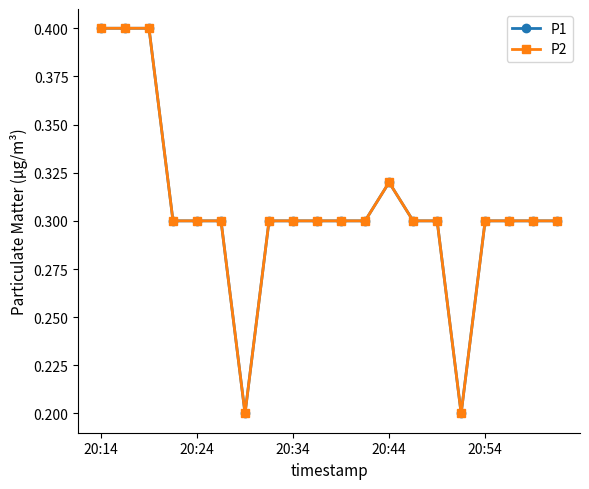

True or false: P1 and P2 intersect in this chart.

False